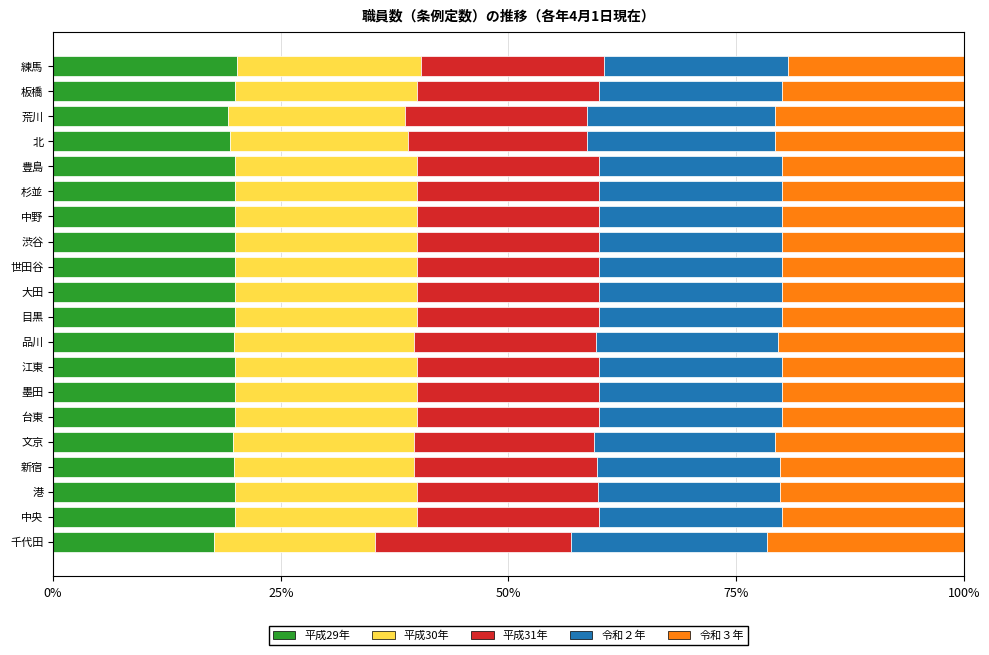

What is the minimum value for 平成29年?

17.6